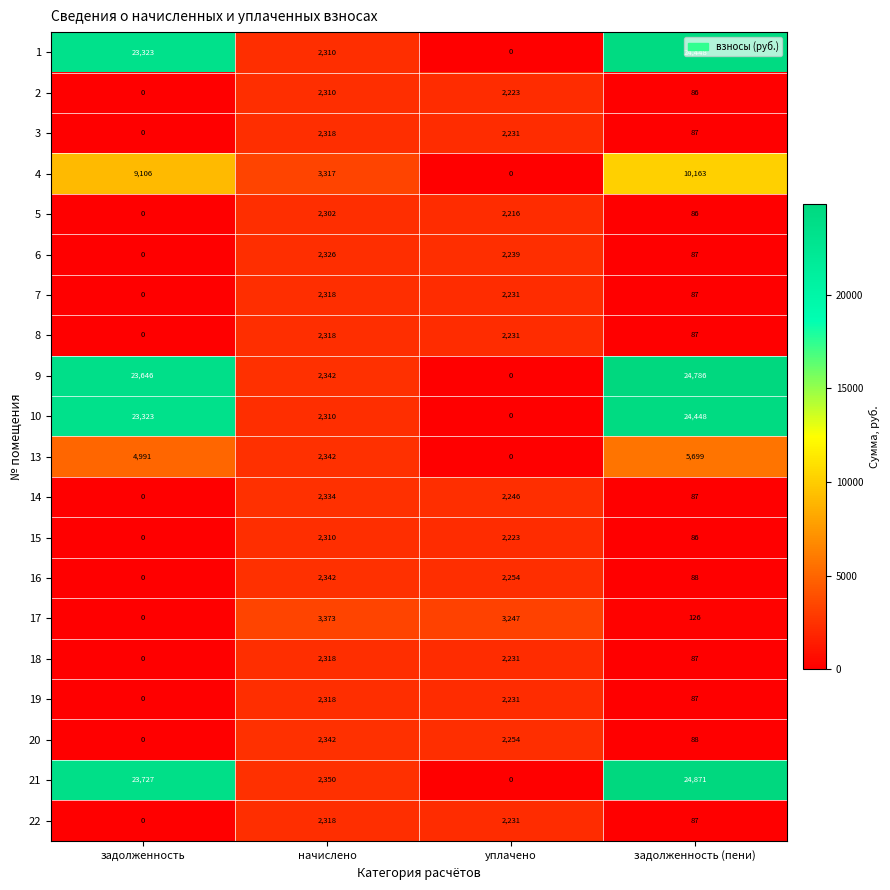

What is the average value of the 3 series?

1159